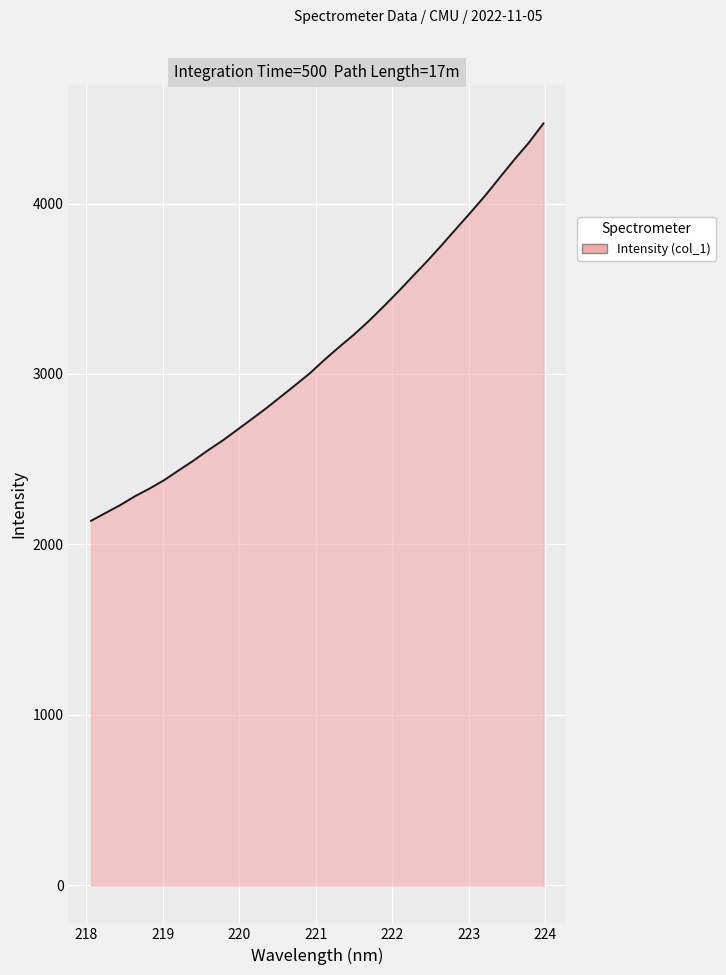

What is the minimum value shown in the chart?

2138.4